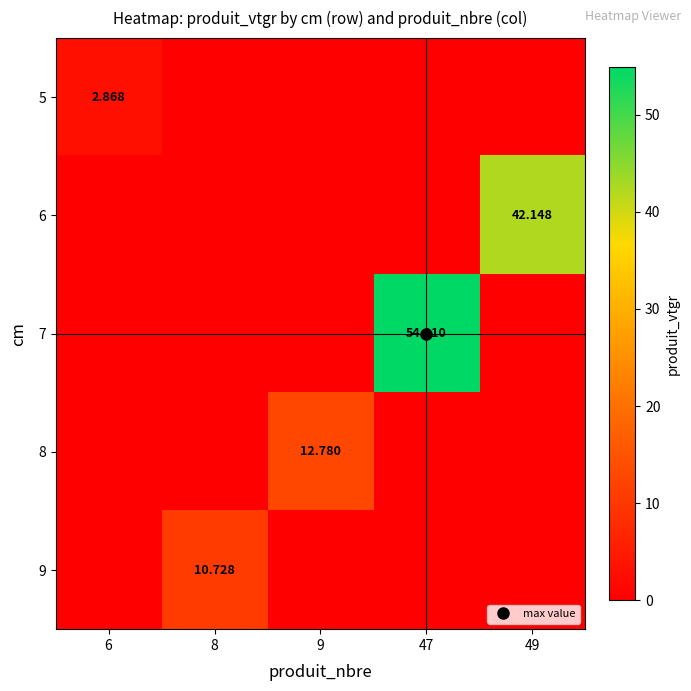

Is it true that 6 equals 18.0 at 49?

False